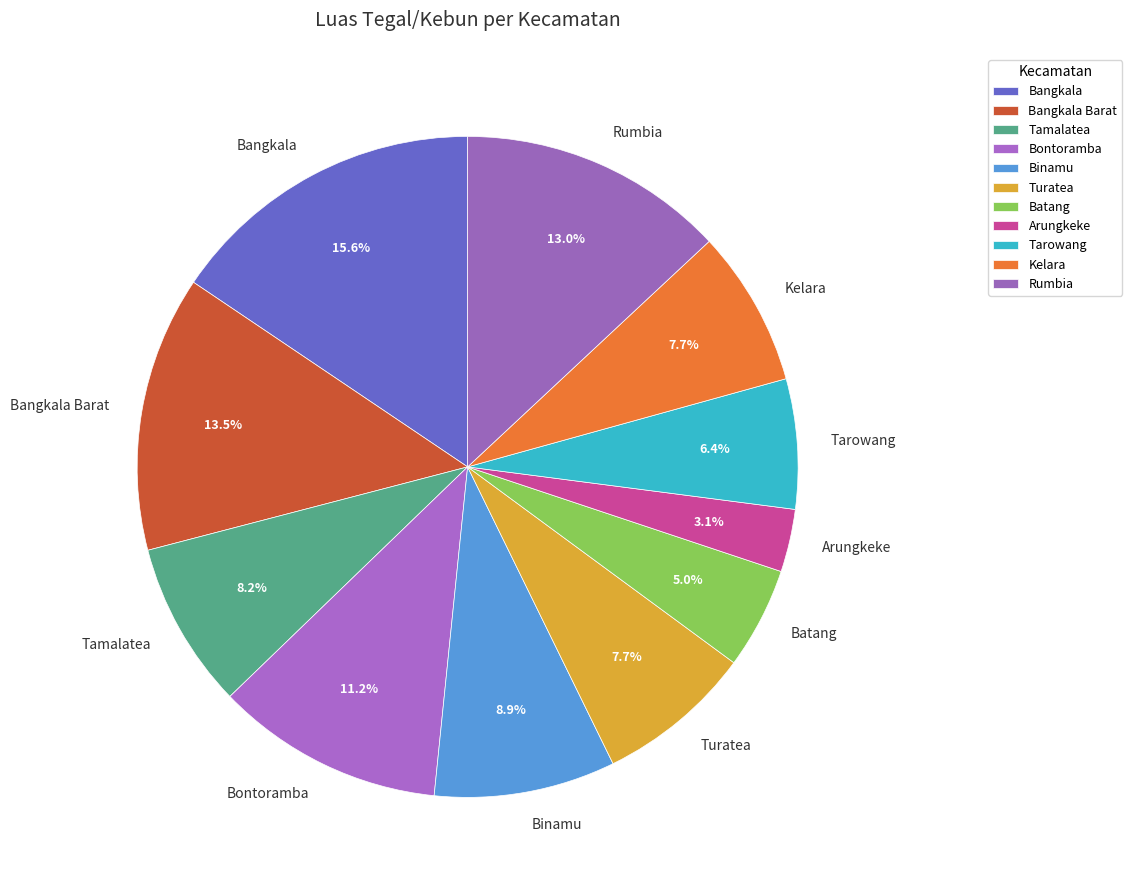

What is the ratio of the value at Bangkala to the value at Tamalatea?

1.9